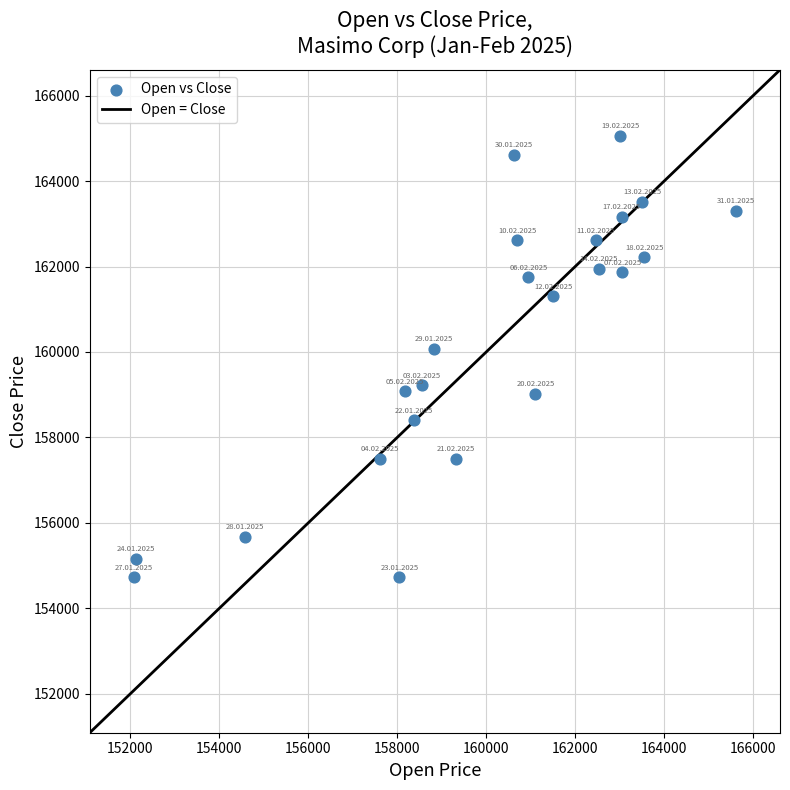

What is the range of Y values (max minus min)?

10332